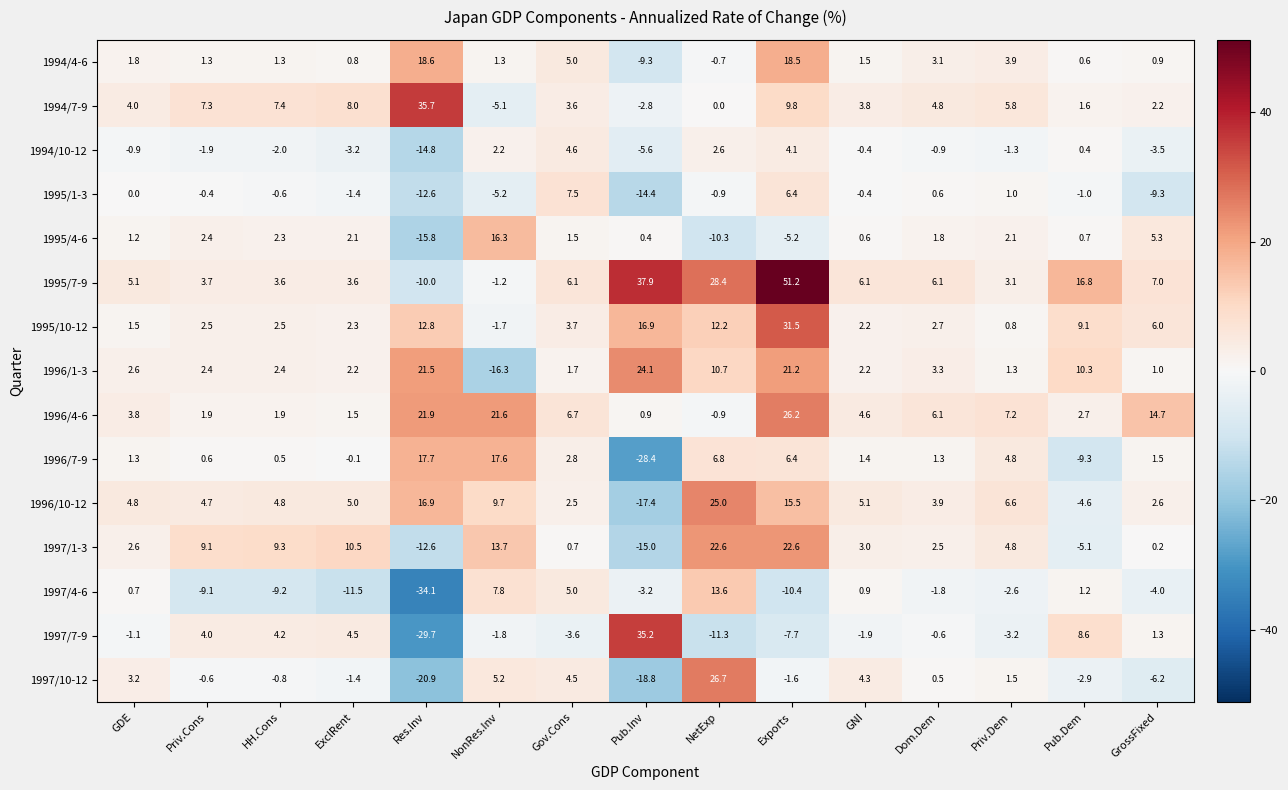

At which label is 1997/7-9 closest to 2?

GrossFixed